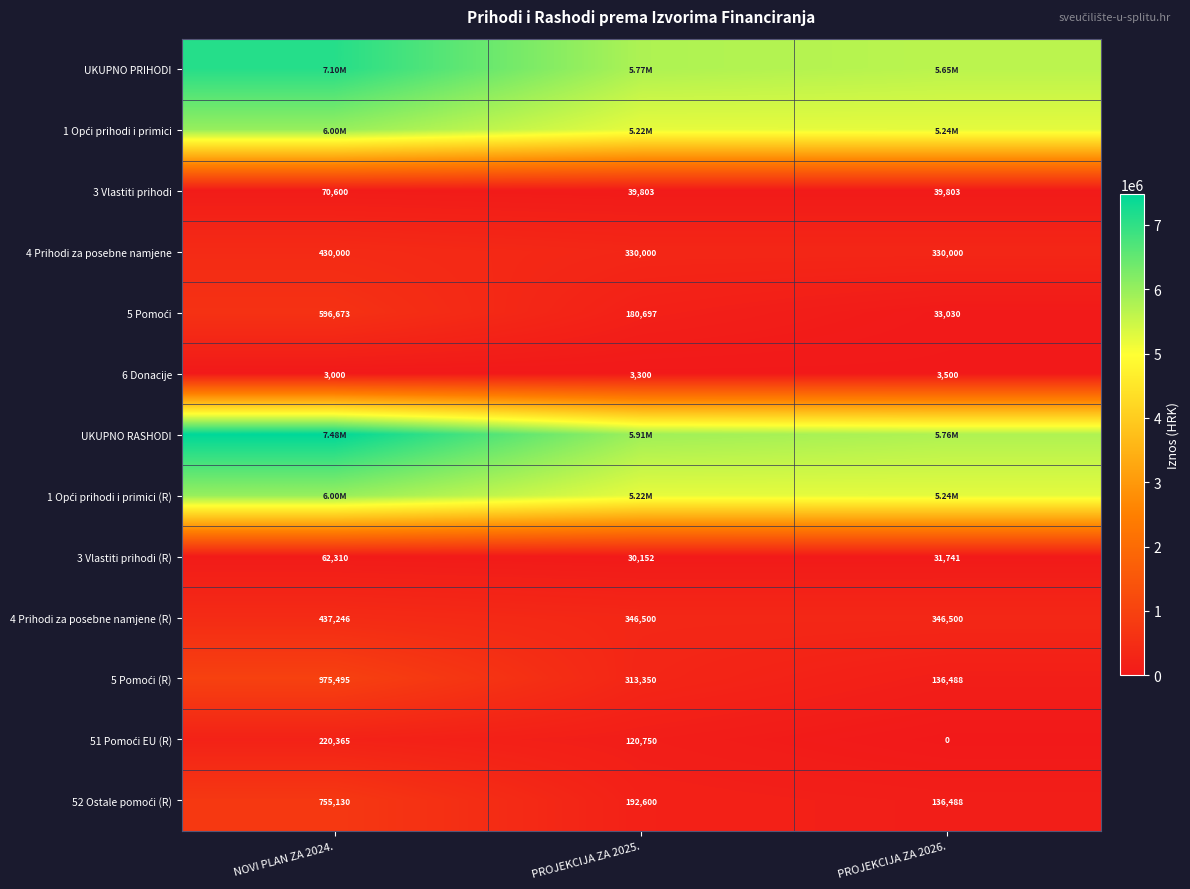

How many values in the 3 Vlastiti prihodi (R) series are below 31741?

1